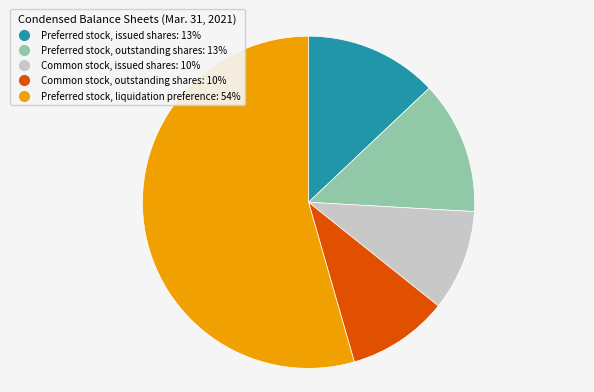

Combined, do Preferred stock, liquidation preference and Common stock, outstanding shares account for over 50%?

Yes